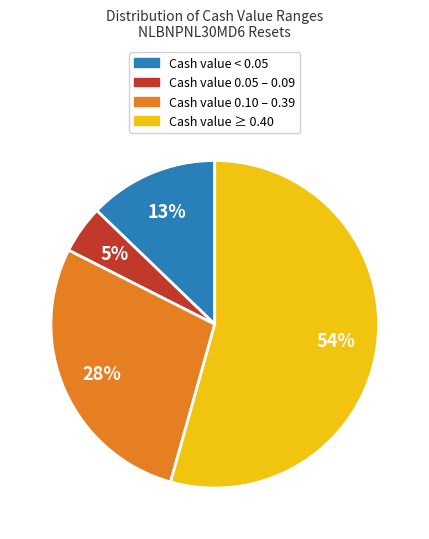

To the nearest percent, what is the average slice percentage?

25%